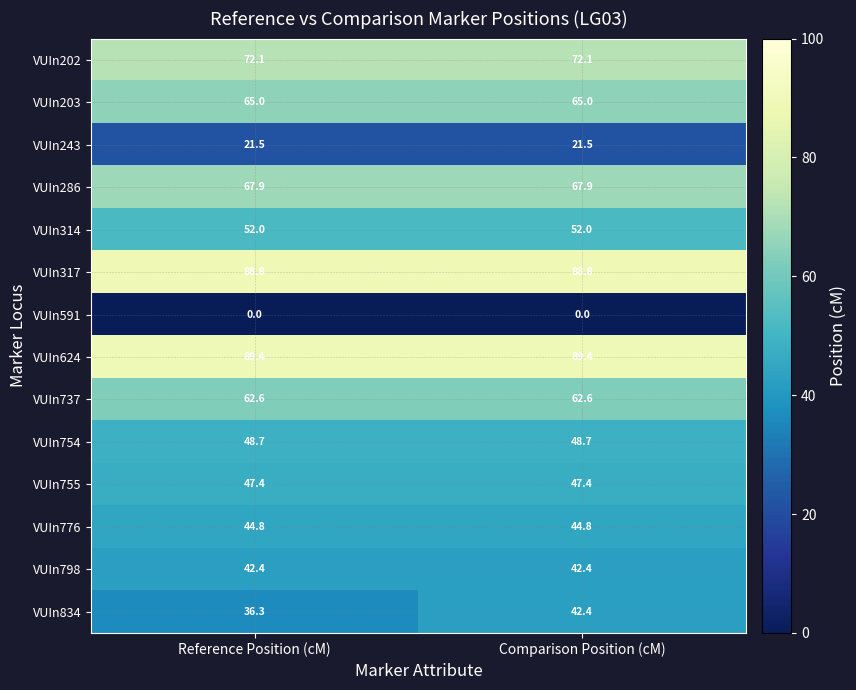

At which label does VUIn834 first exceed 42?

Comparison Position (cM)